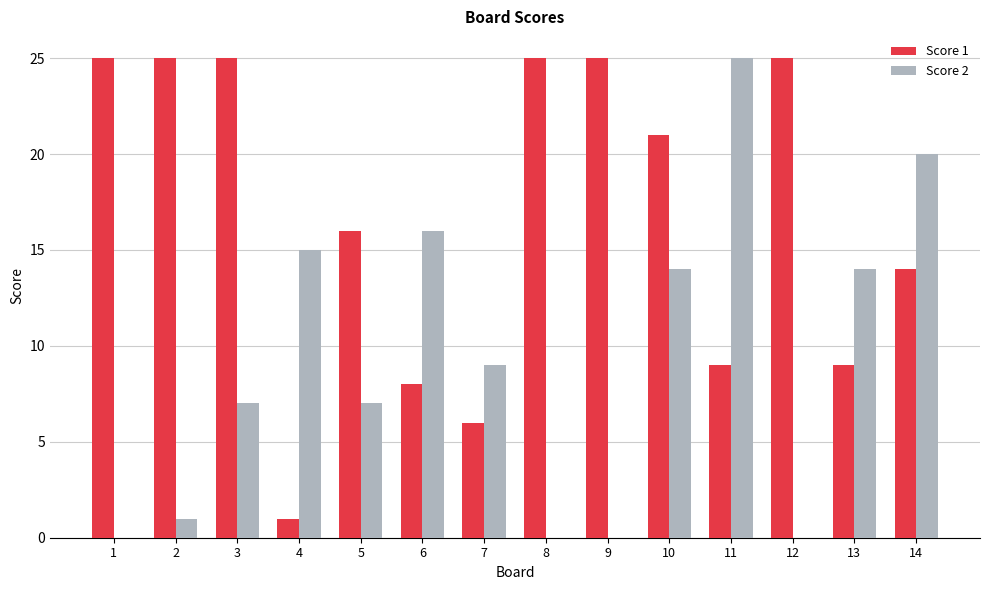

Is the value of Score 1 at 12 greater than the value of Score 2 at 12?

Yes